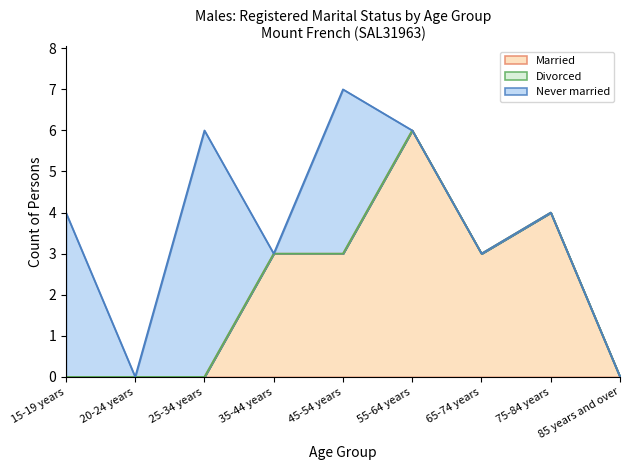

What is the value of the Never married point at the 5th from the left?

4